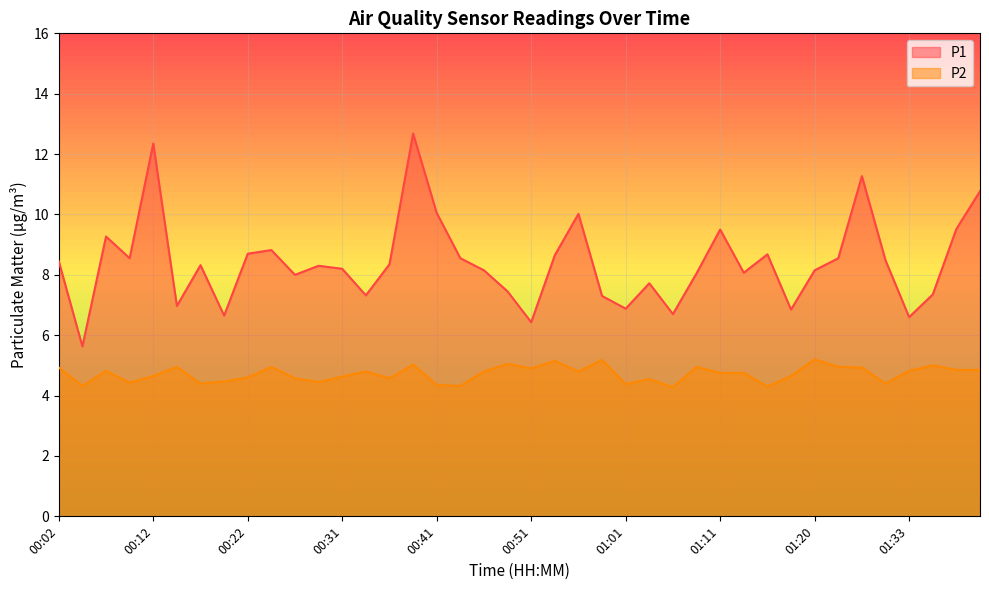

Is the value of P2 at 00:39 greater than the value of P1 at 01:06?

No